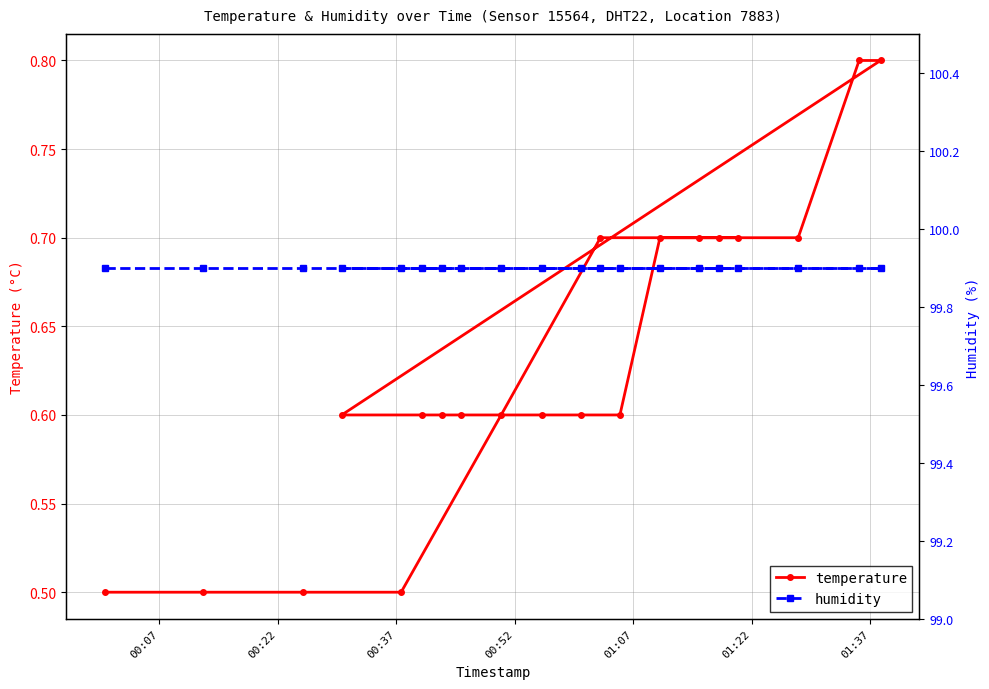

What is the maximum value for temperature?

0.8